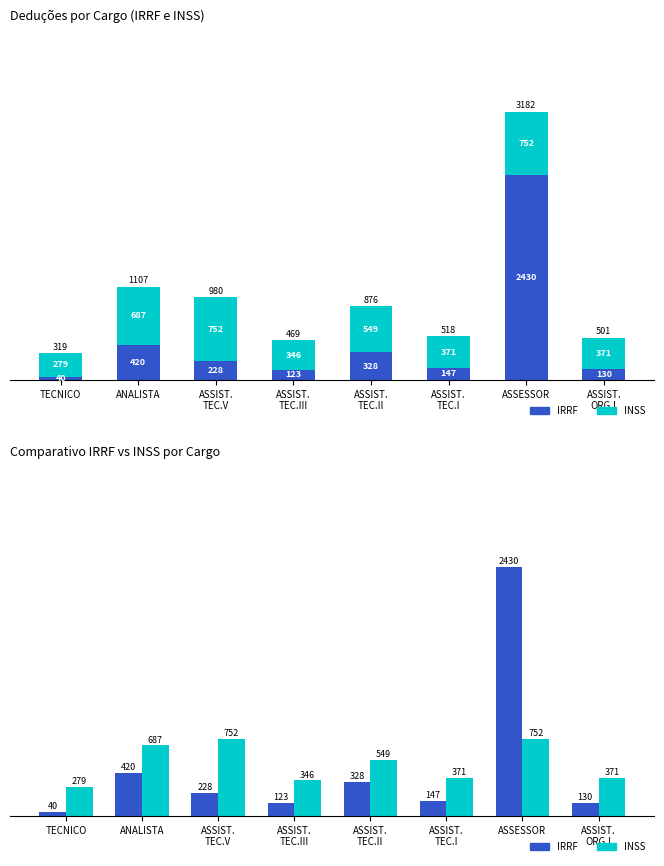

Between ANALISTA and ASSIST.
TEC.V, which is larger?

ANALISTA